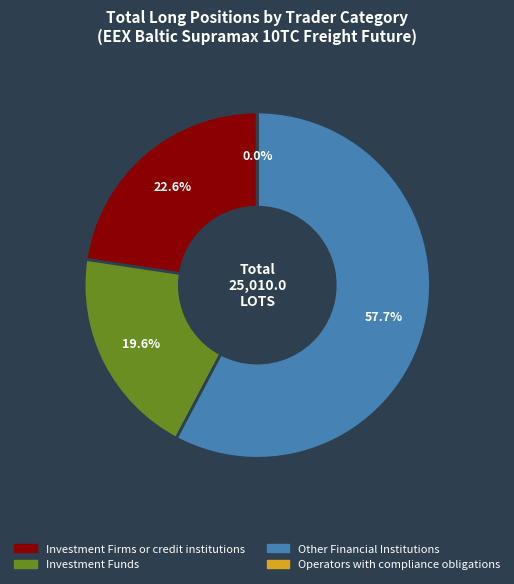

Does any single category account for the majority?

Yes